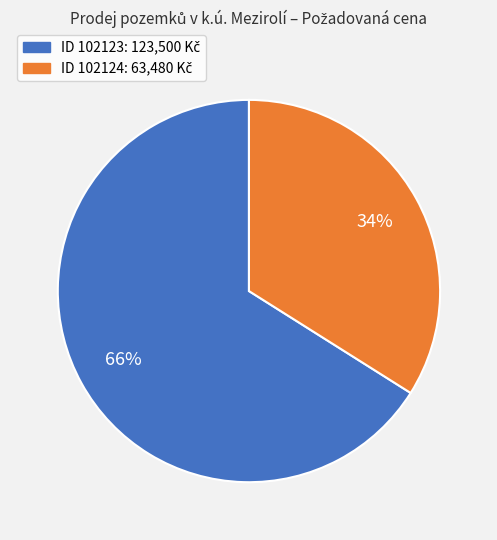

Is there a majority slice in this chart?

Yes